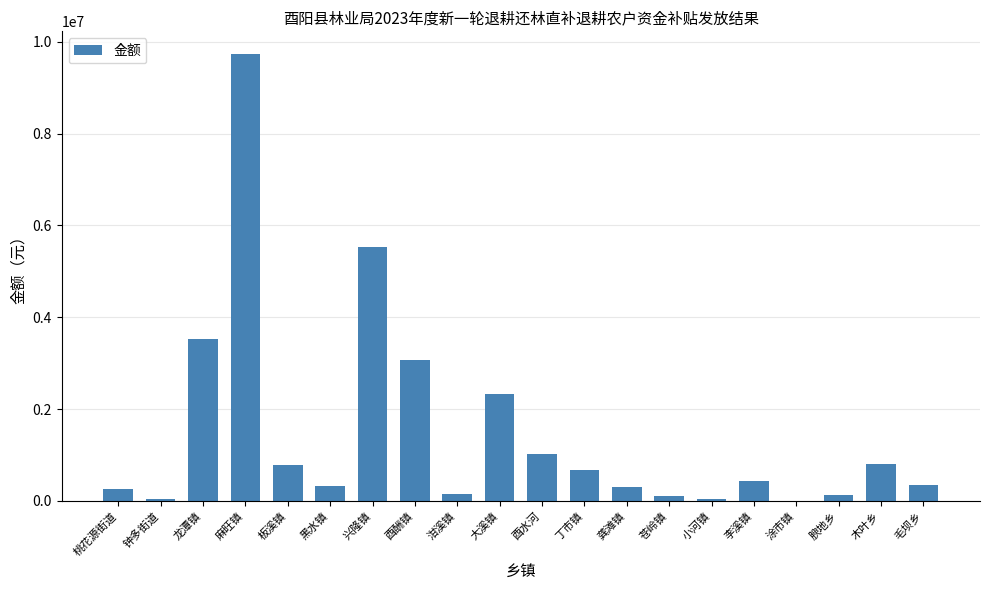

Between 龚滩镇 and 龙潭镇, which is larger?

龙潭镇